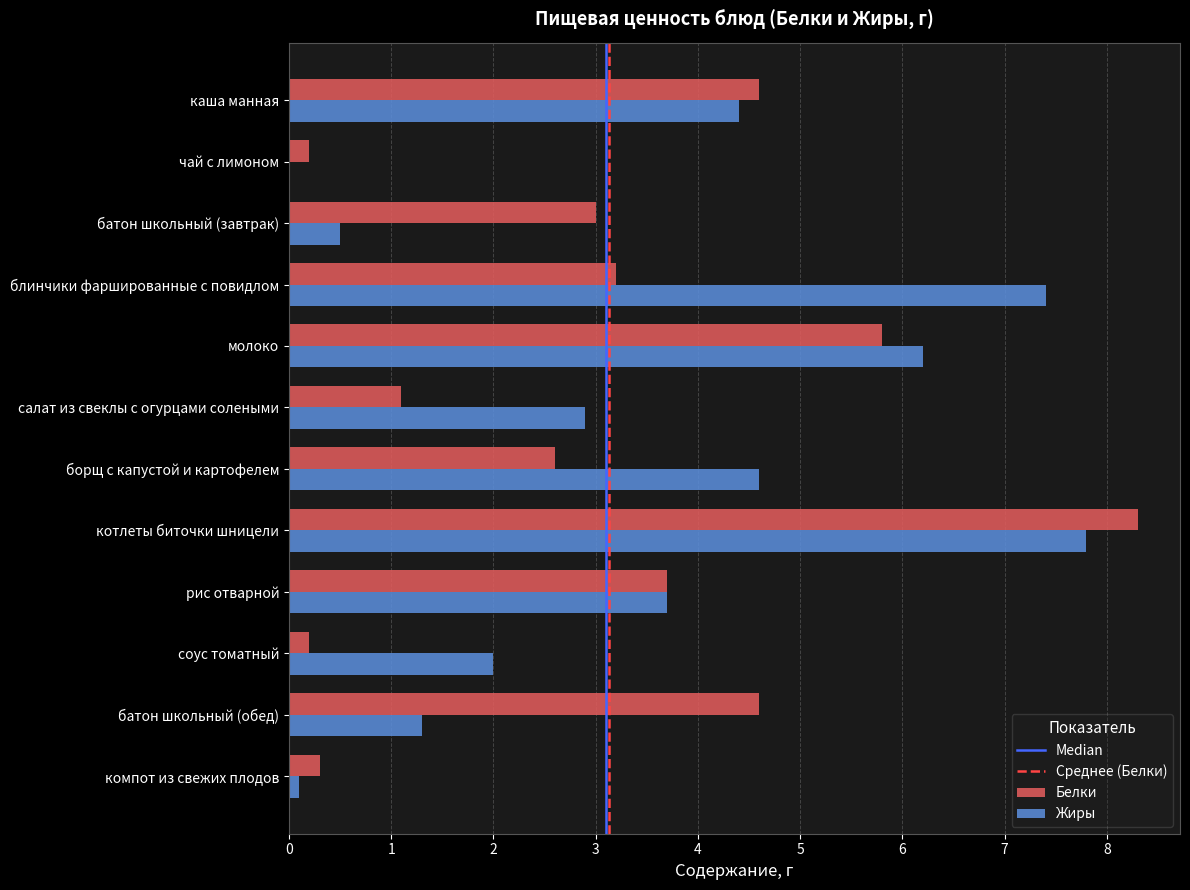

At which category is the sum across all series the highest?

котлеты биточки шницели